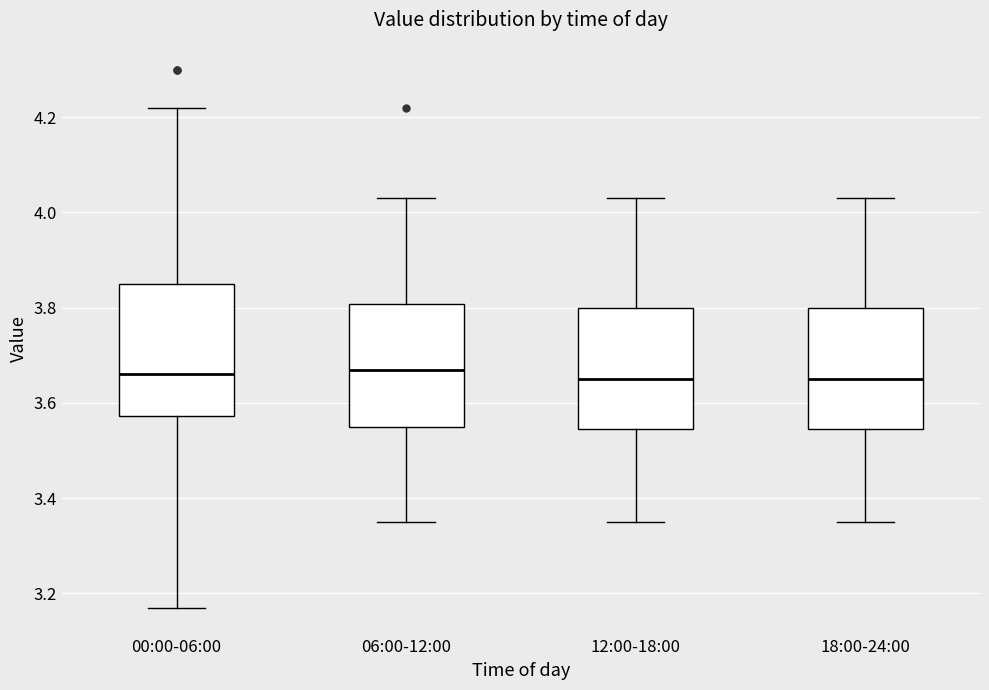

Reading left to right, read every box against the y-axis: the position of its median line, the range the box covers, and the ends of its whiskers. The values are not printed on the chart, so give them approximately, as read against the axis.

00:00-06:00: median 3.66, box 3.58 to 3.86, whiskers 3.18 to 4.22
06:00-12:00: median 3.68, box 3.56 to 3.80, whiskers 3.36 to 4.04
12:00-18:00: median 3.66, box 3.54 to 3.80, whiskers 3.36 to 4.04
18:00-24:00: median 3.66, box 3.54 to 3.80, whiskers 3.36 to 4.04